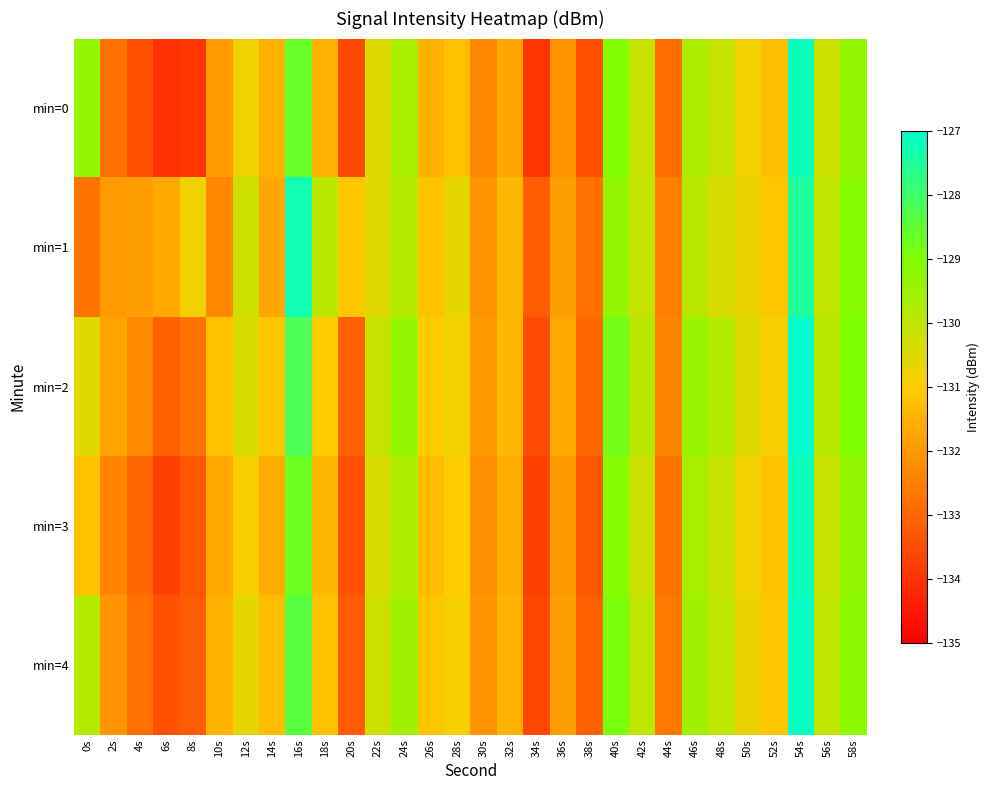

What is the difference between the highest and lowest values at 20s?

2.5